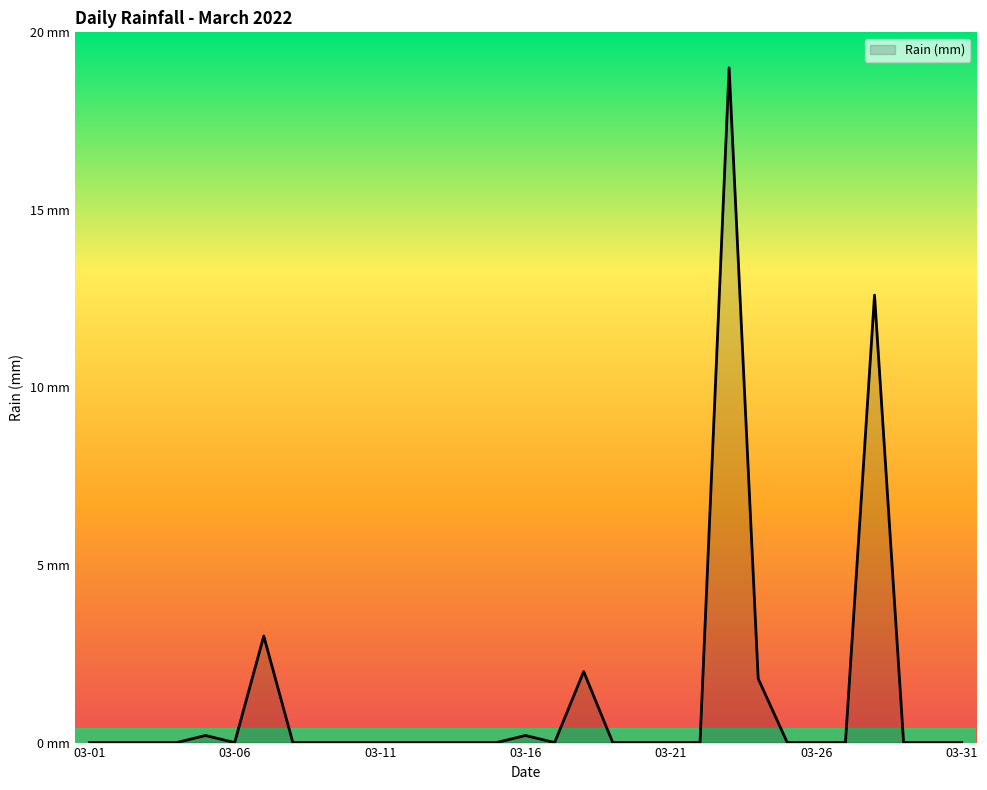

Which label corresponds to the smallest value in the chart?

03-01